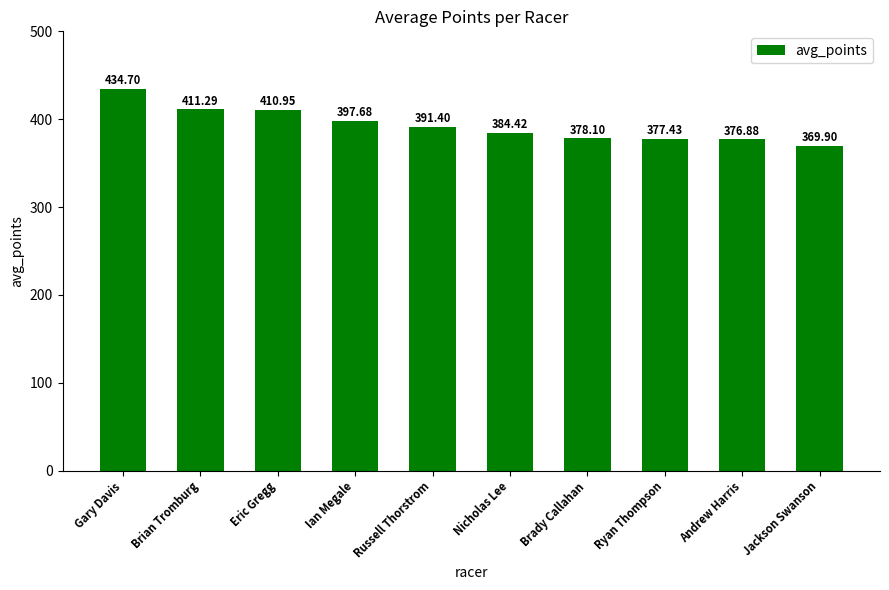

The value at Ryan Thompson is 632.5. True or false?

False